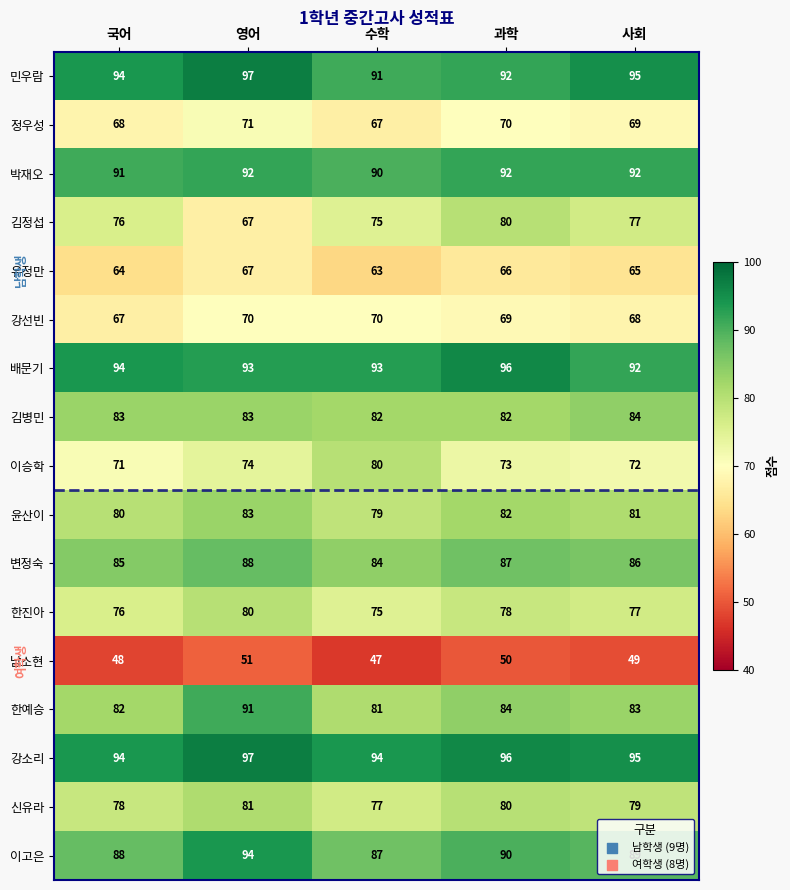

How many distinct data groups are displayed?

17